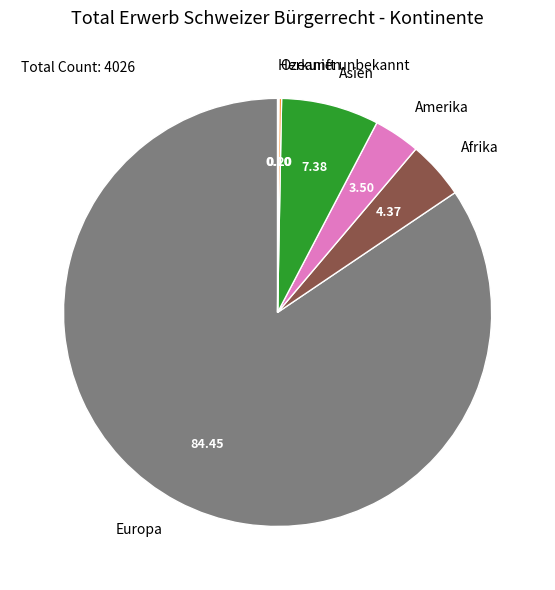

Which category has the biggest portion of the pie?

Europa